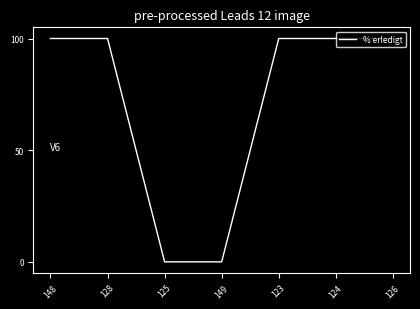

Is this an area chart (filled region under the line)?

No